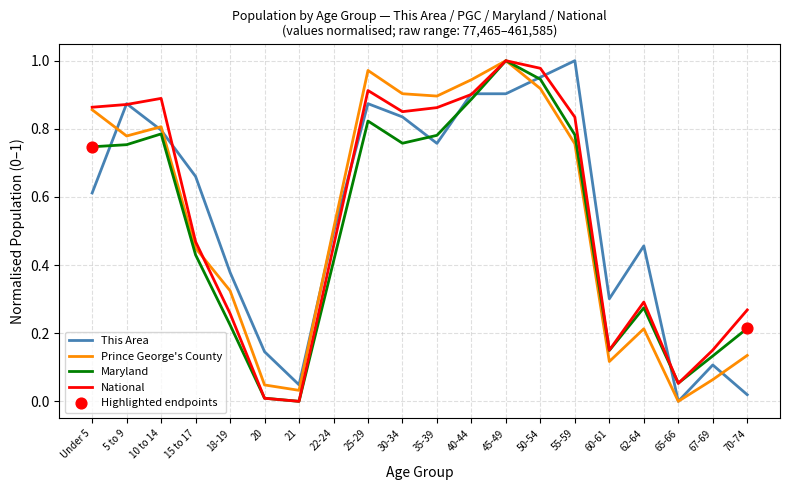

Between 45-49 and 65-66, which series saw the biggest shift?

Prince George's County